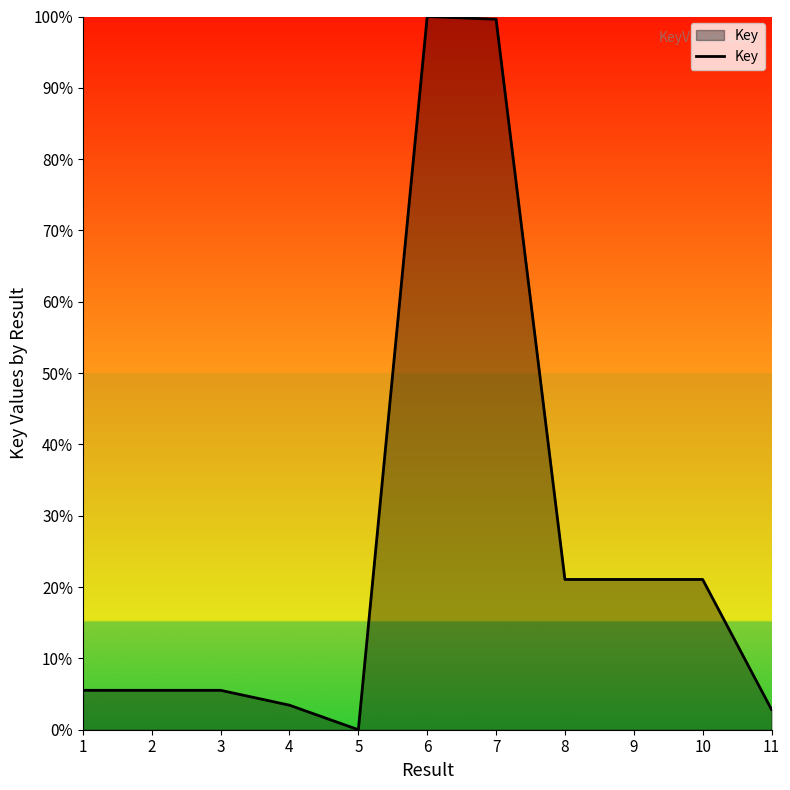

What is the maximum value shown in the chart?

100.0